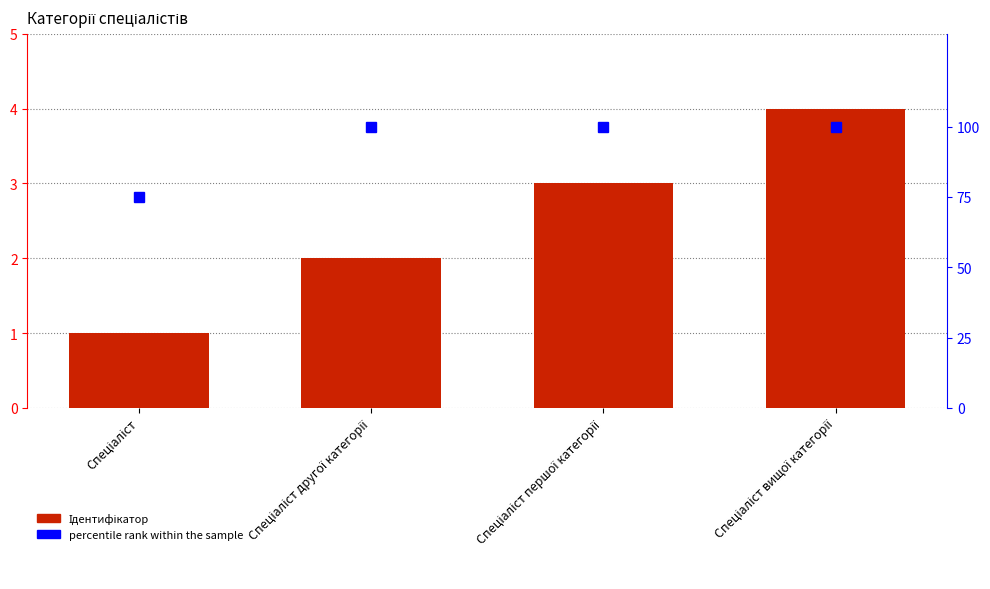

At how many categories does at least one series exceed 97?

3